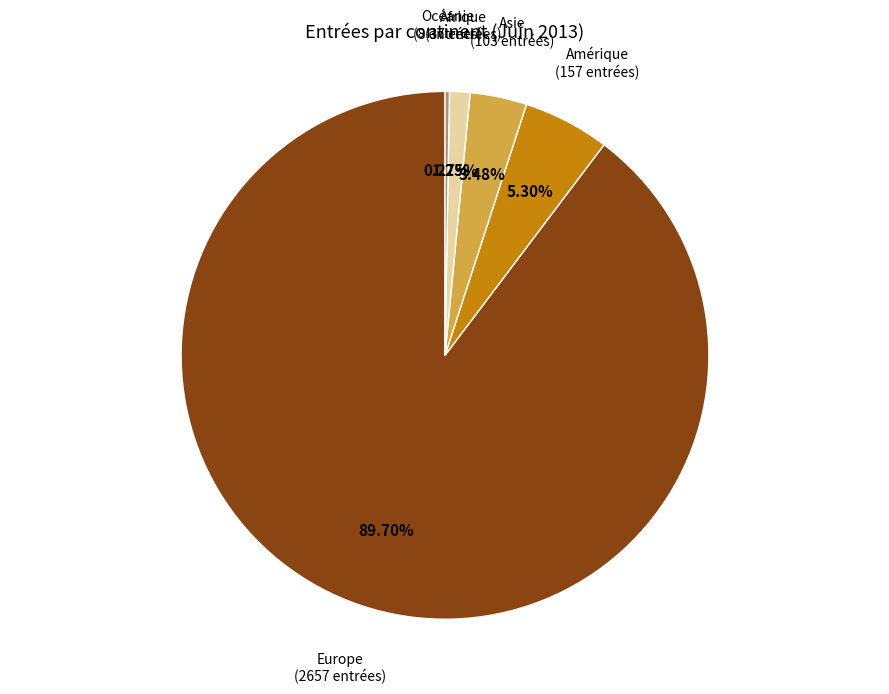

Is there a majority slice in this chart?

Yes